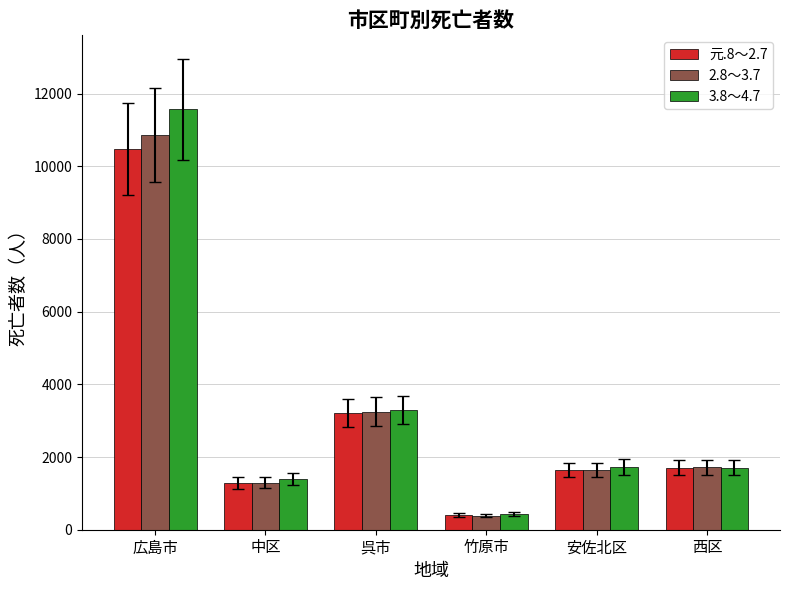

What is the spread (max minus min) of values at 竹原市?

55